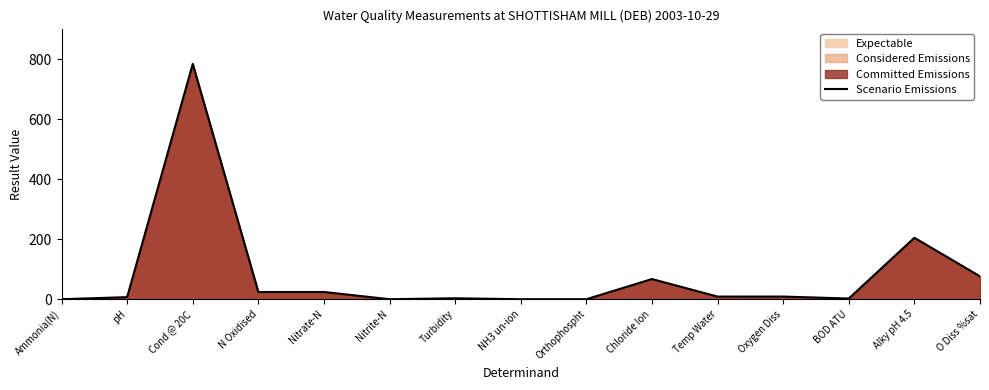

Reading left to right, extract all data points from this chart.

Ammonia(N)=0.0	pH=7.0	Cond @ 20C=785.0	N Oxidised=24.1	Nitrate-N=24.1	Nitrite-N=0.0	Turbidity=3.2	NH3 un-ion=0.0	Orthophospht=0.1	Chloride Ion=67.3	Temp Water=8.8	Oxygen Diss=8.8	BOD ATU=2.3	Alky pH 4.5=205.0	O Diss %sat=76.3